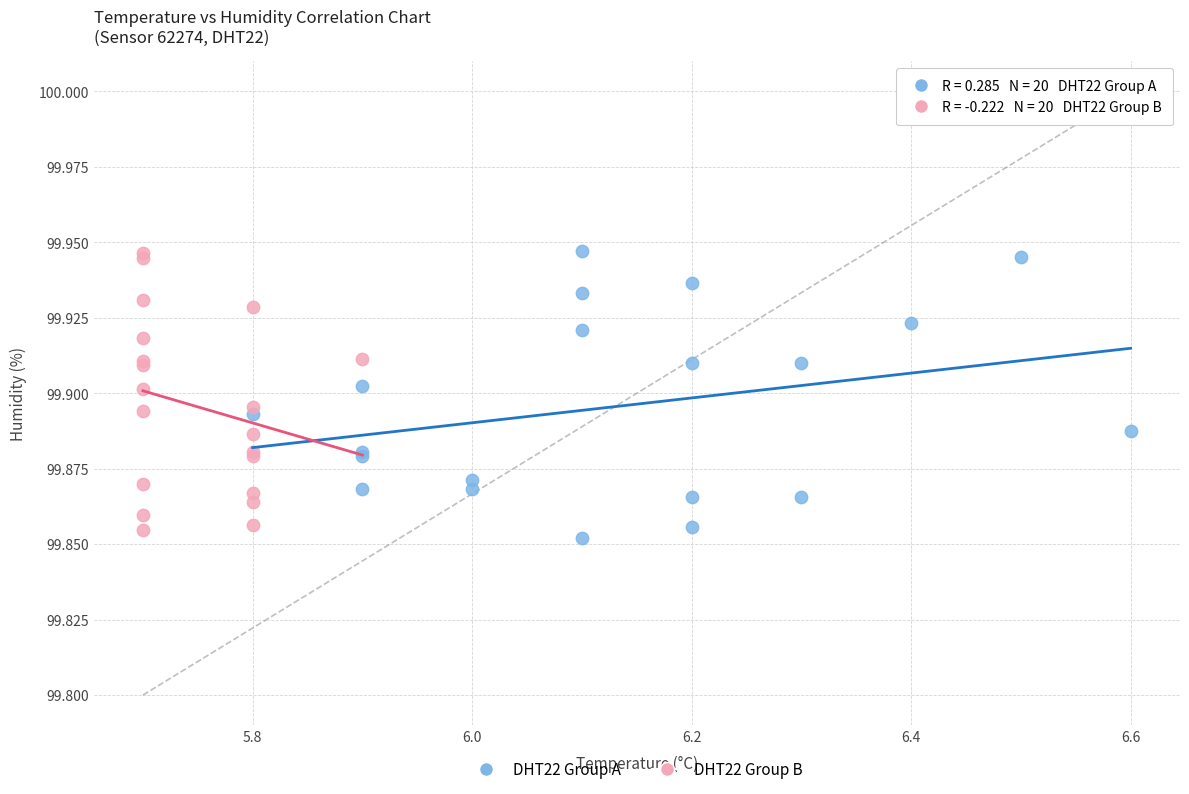

Which series contains the lowest Y value?

DHT22 Group A